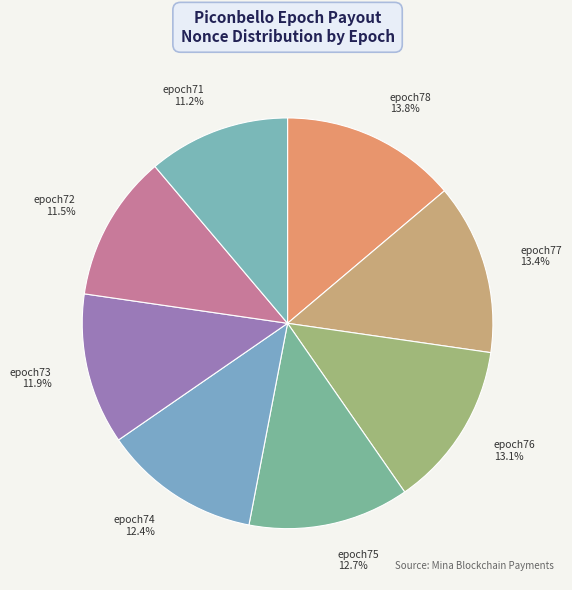

What percentage is the epoch77 slice, to the nearest percent?

13%